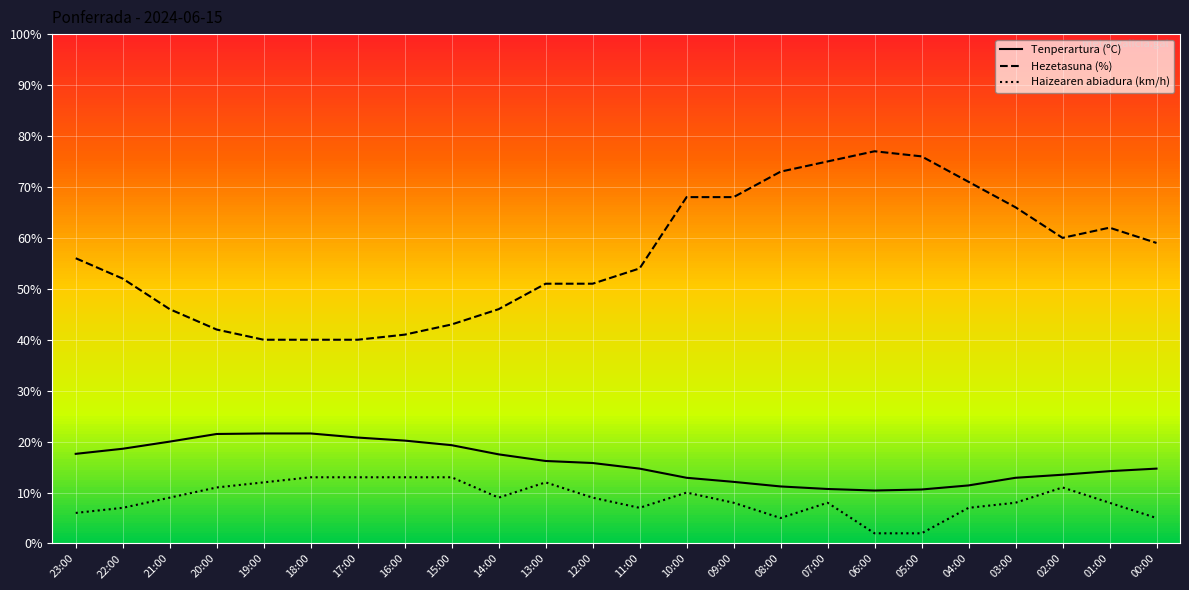

What is the maximum value for Tenperartura (ºC)?

21.6